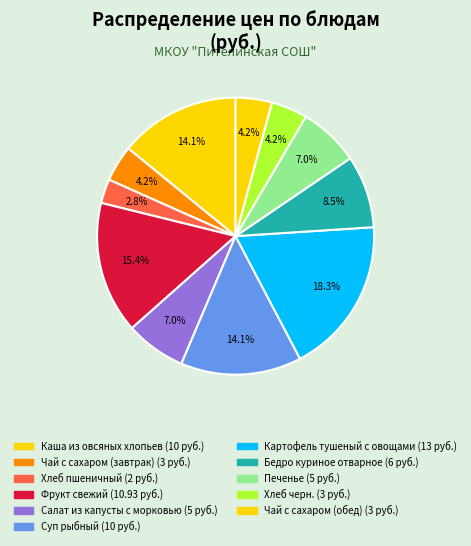

To the nearest percent, what is the average slice percentage?

9%